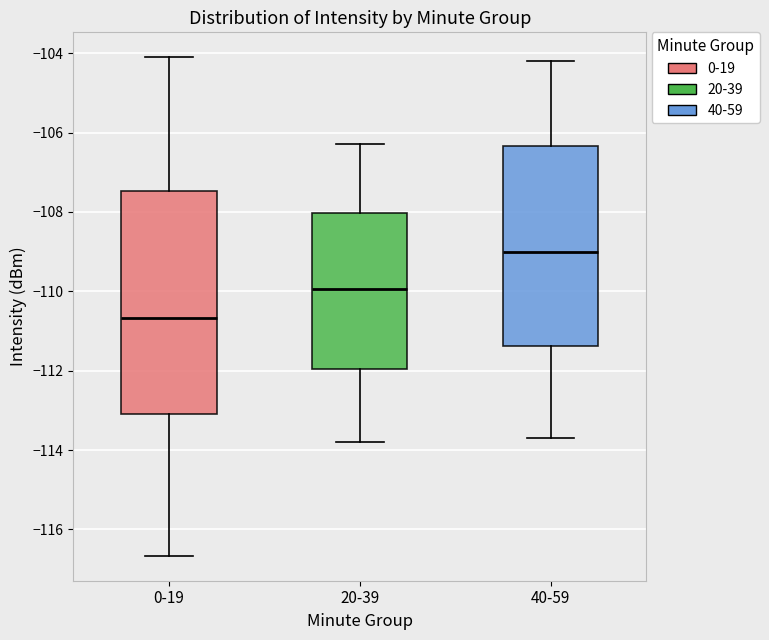

Which box is the tallest, from its lower edge to its upper edge?

0-19